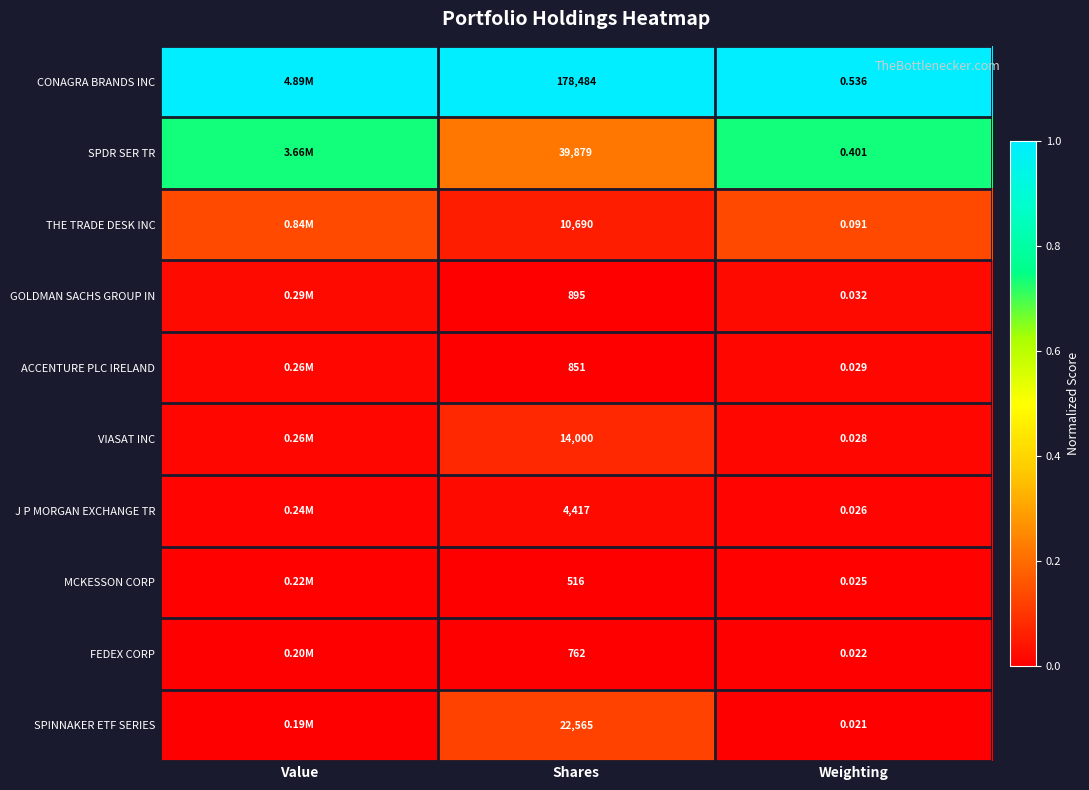

Is it true that SPINNAKER ETF SERIES equals 0.0 at Weighting?

True